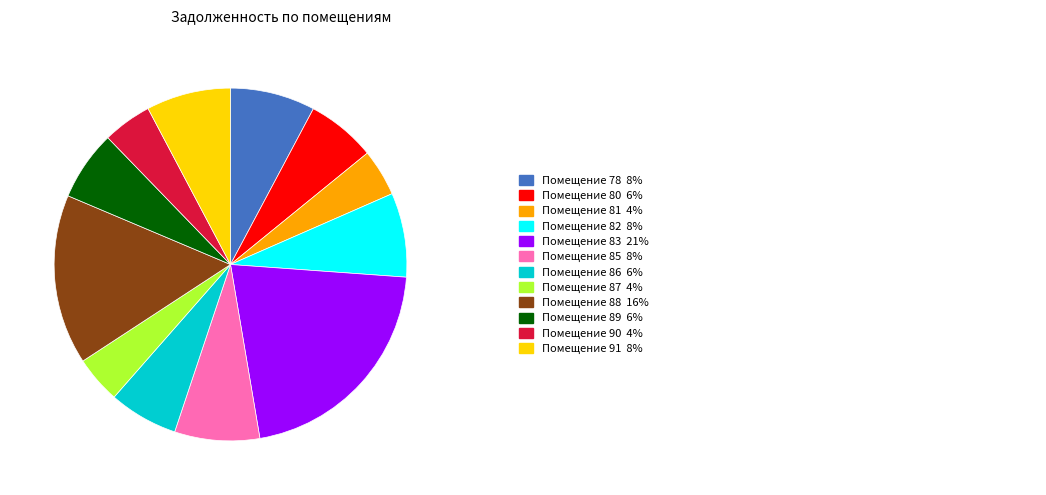

Does any single category account for the majority?

No